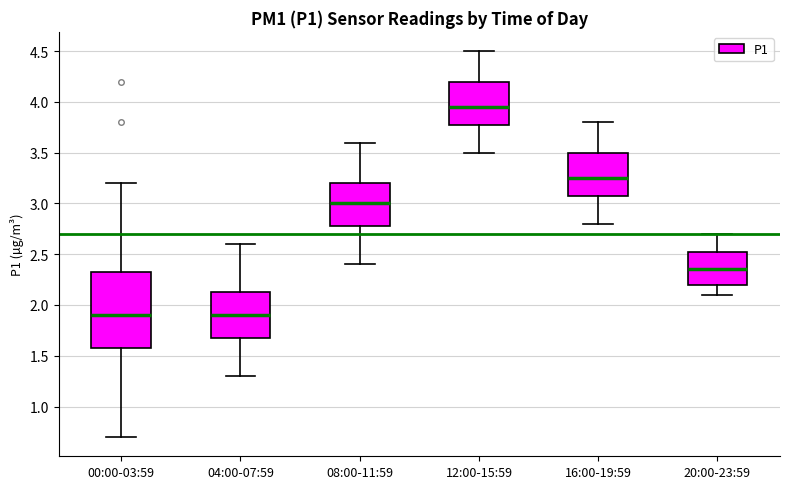

Comparing the boxes themselves (not the whiskers), which one is the tallest?

00:00-03:59